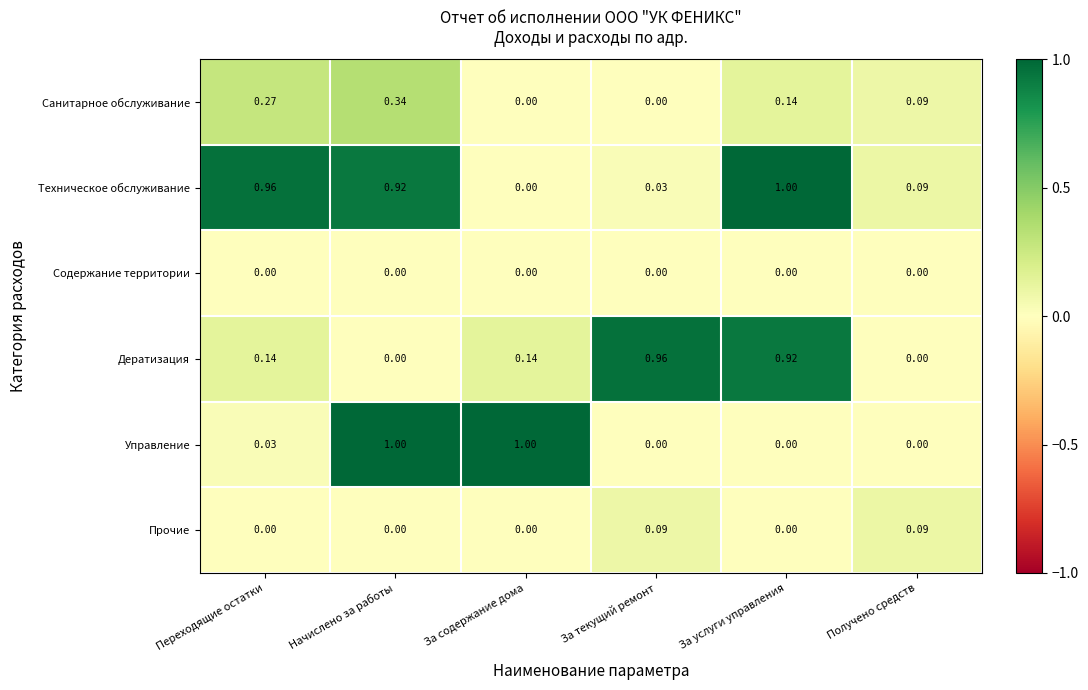

Which series changed the most between За содержание дома and Получено средств?

Управление